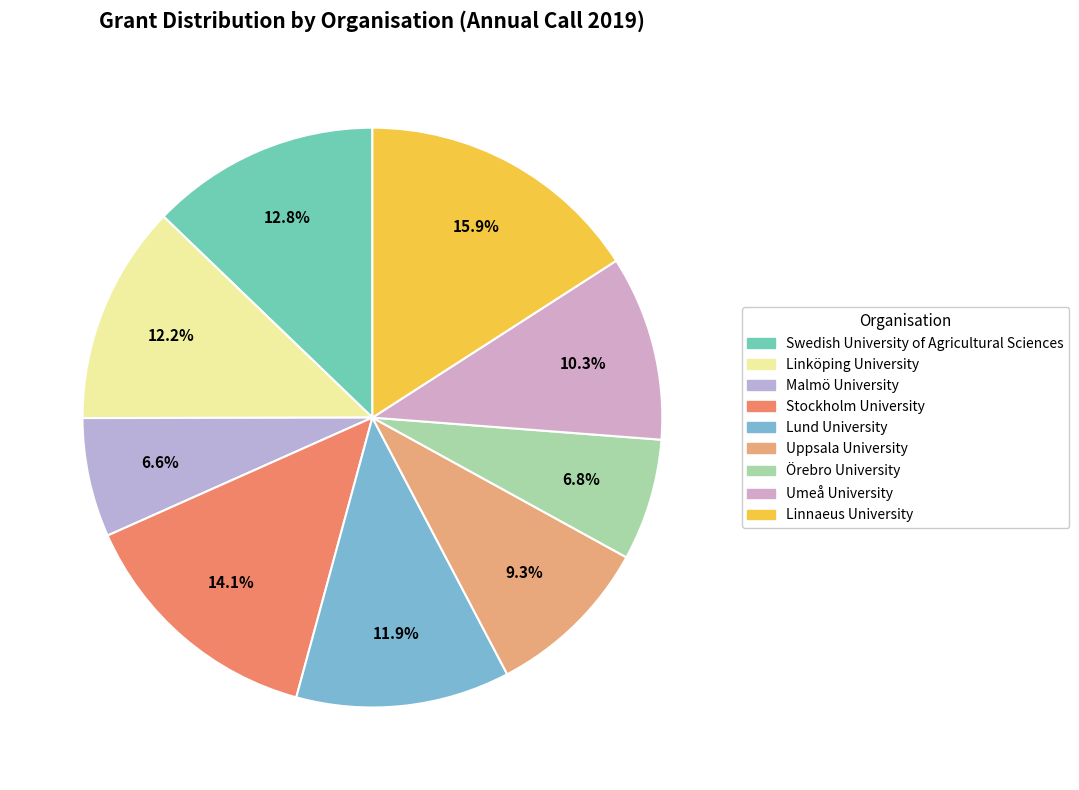

Is the sum of Örebro University and Linnaeus University greater than half?

No